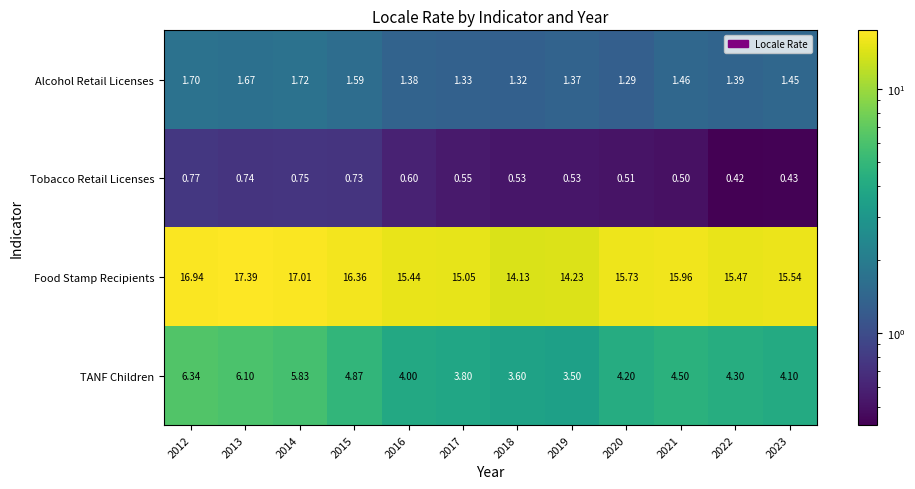

Which label corresponds to the smallest value in the chart?

2022